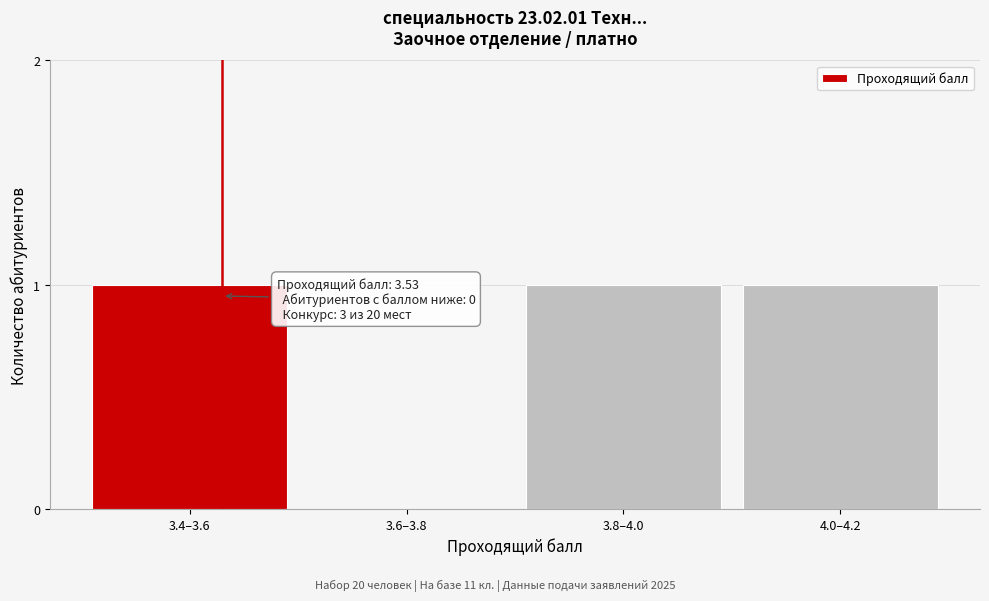

Reading left to right, list all the values displayed in this chart.

3.4–3.6=1	3.6–3.8=0	3.8–4.0=1	4.0–4.2=1